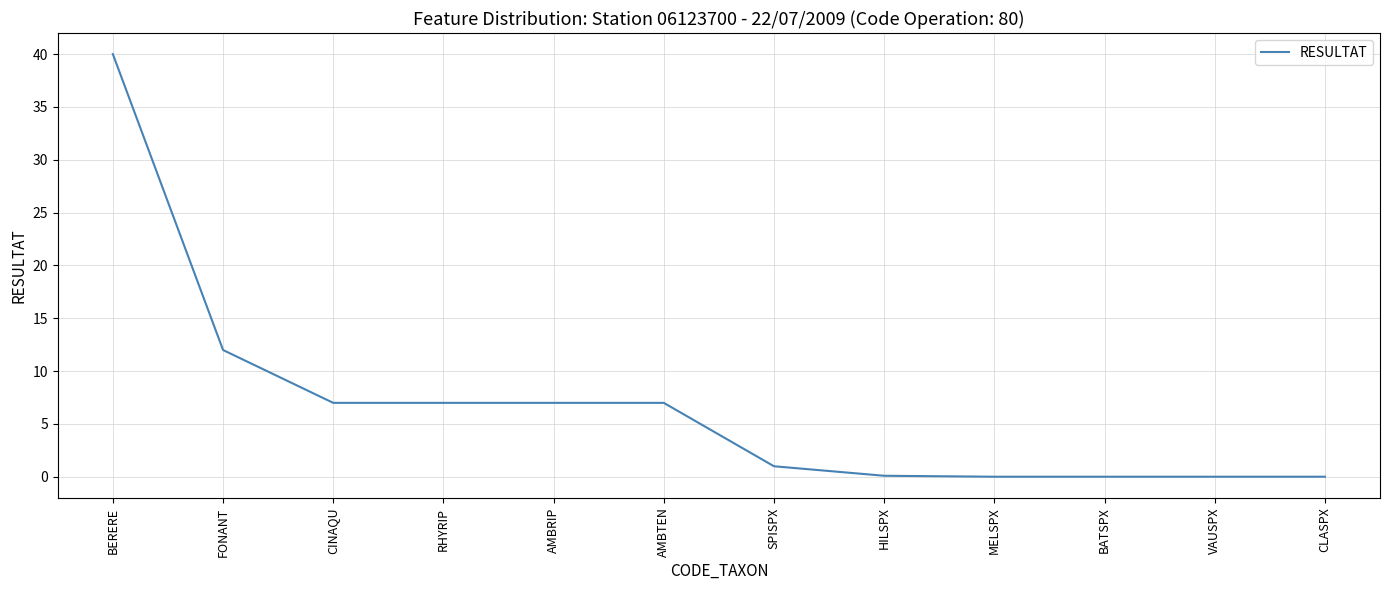

Count the number of categories in the chart.

12